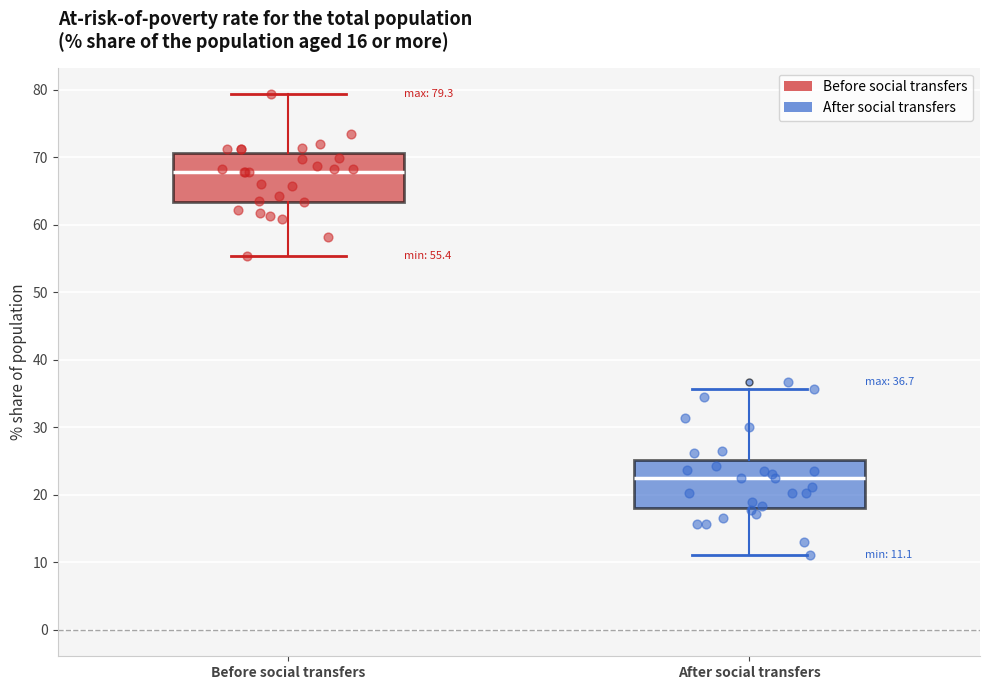

Which box has the lowest median line?

After social transfers